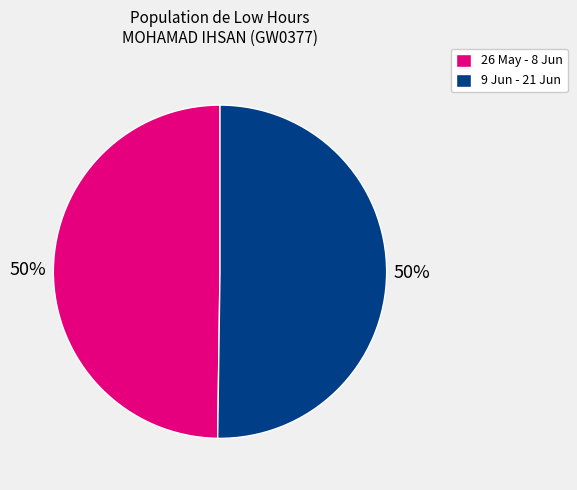

Count the number of slices in the pie.

2